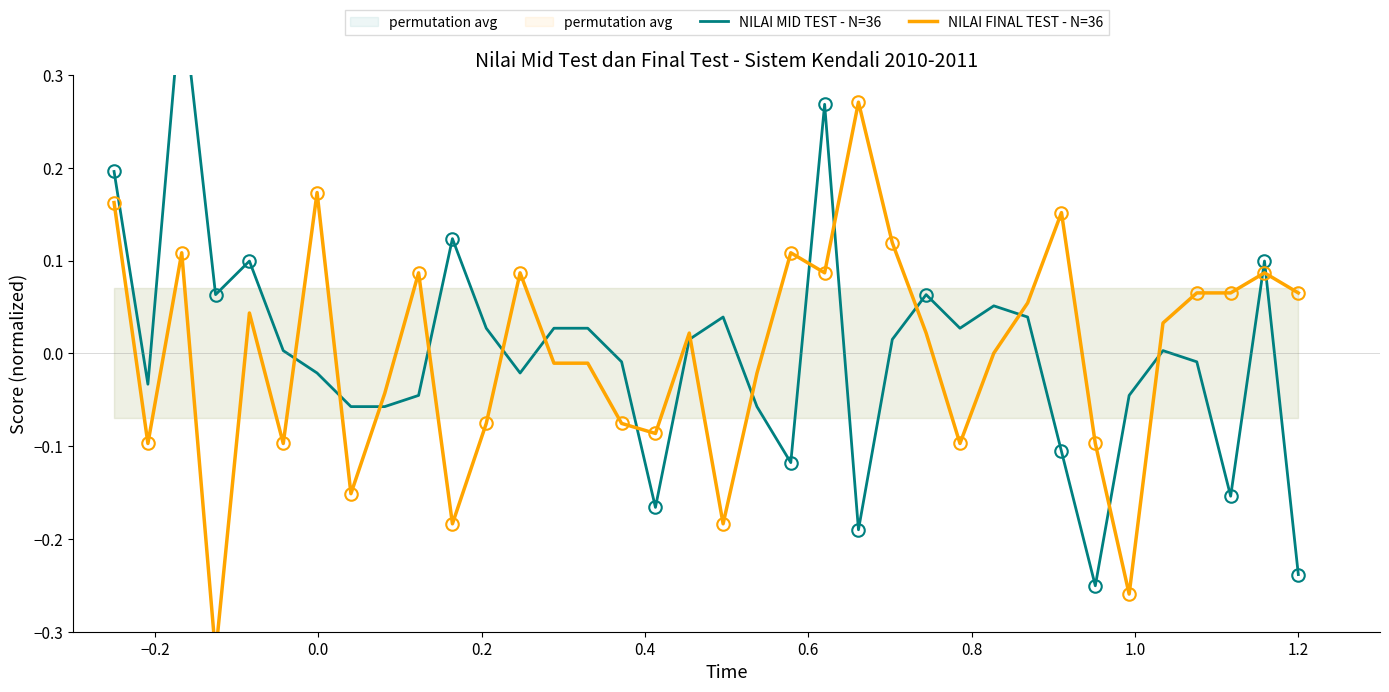

Is the value of NILAI MID TEST - N=36 at 1.2 greater than the value of NILAI FINAL TEST - N=36 at 24?

No